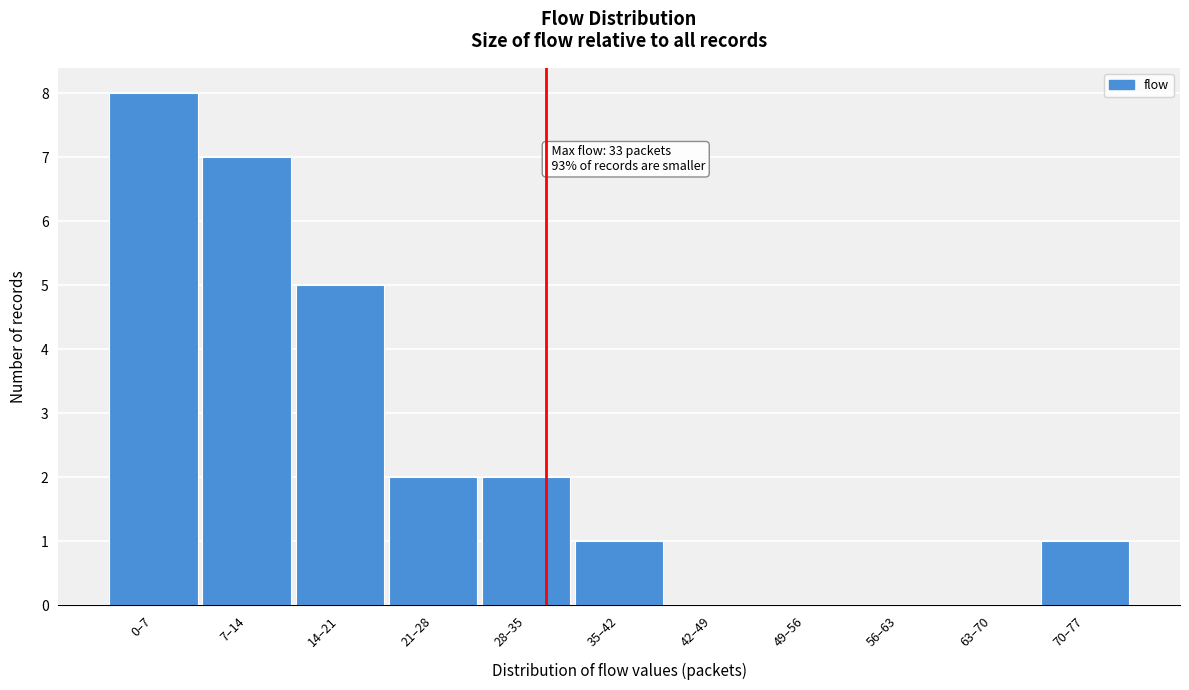

Reading right to left, extract all data points from this chart.

70–77=1	63–70=0	56–63=0	49–56=0	42–49=0	35–42=1	28–35=2	21–28=2	14–21=5	7–14=7	0–7=8